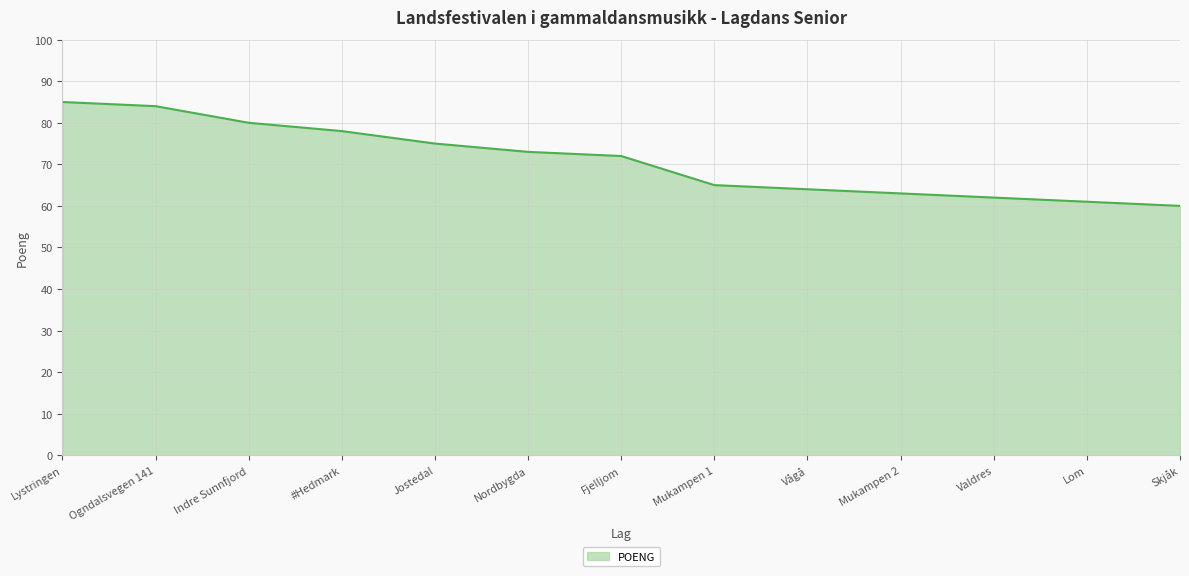

What is the change in value from Jostedal to Valdres?

-13